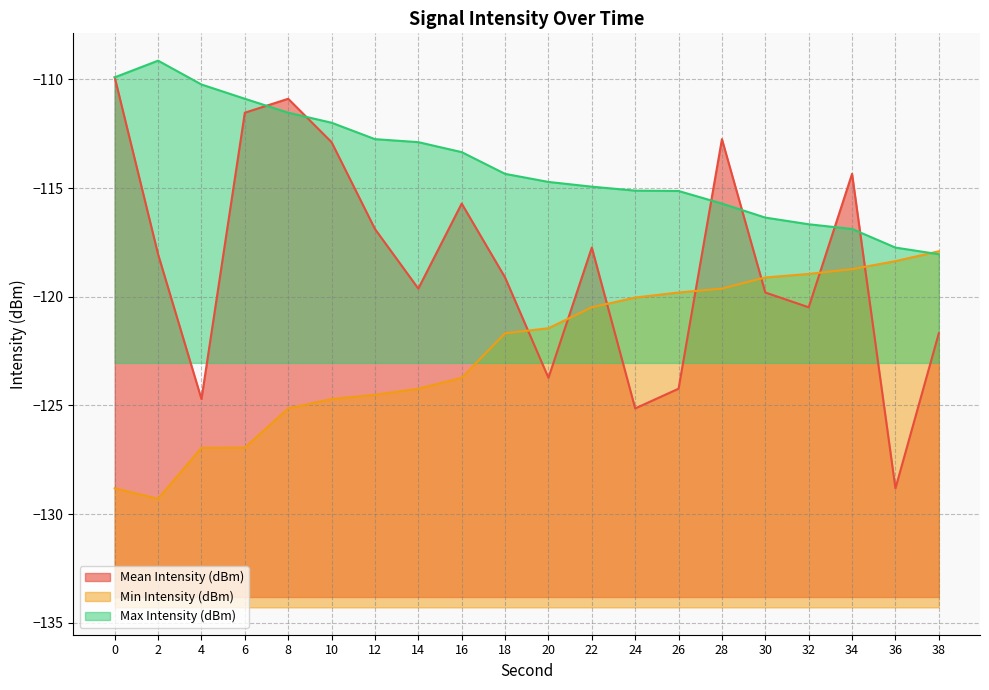

Which series has the largest total across all categories?

Max Intensity (dBm)